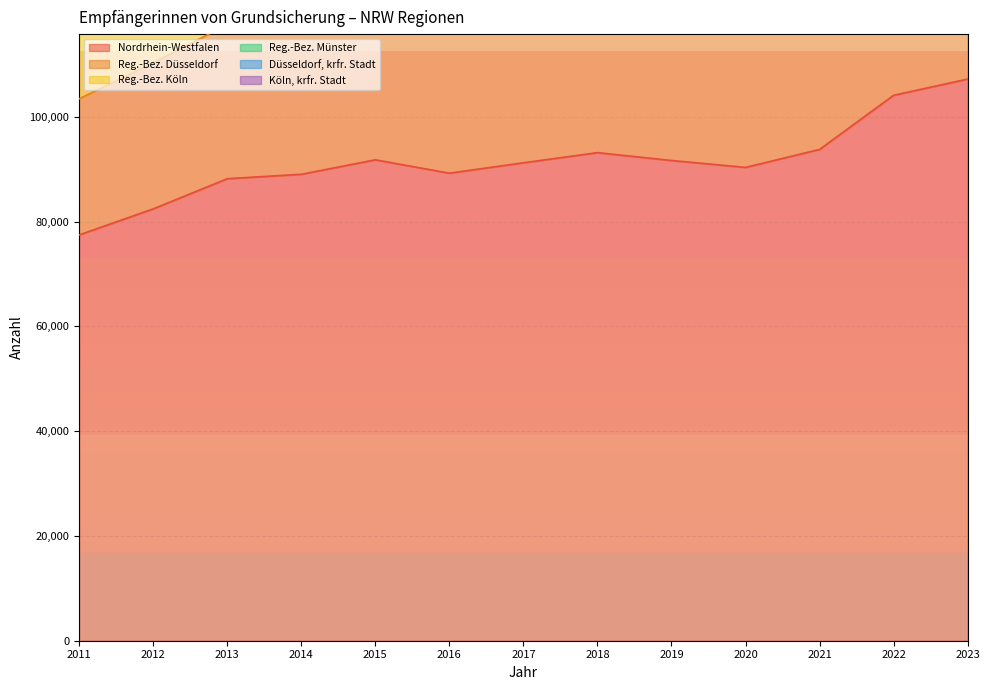

True or false: Reg.-Bez. Köln and Düsseldorf, krfr. Stadt intersect in this chart.

False